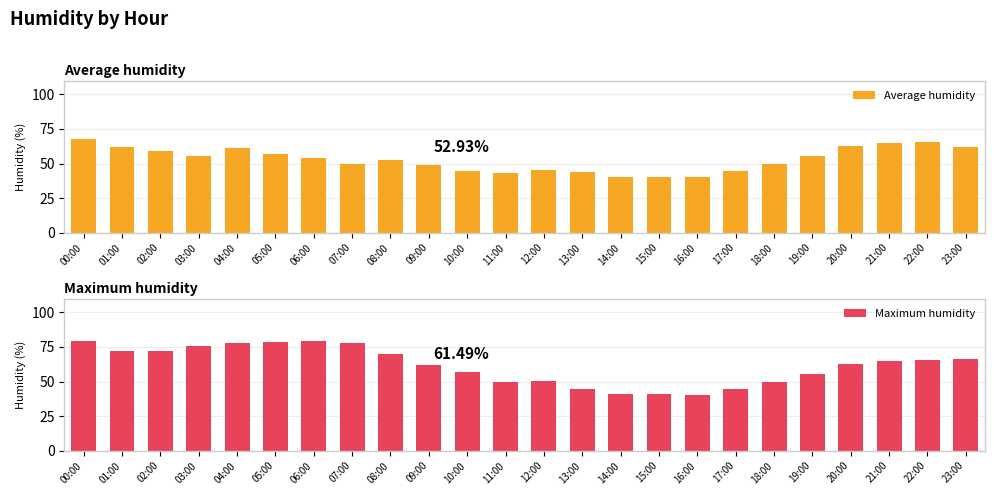

What are all the series names shown in the legend?

Average humidity, Maximum humidity